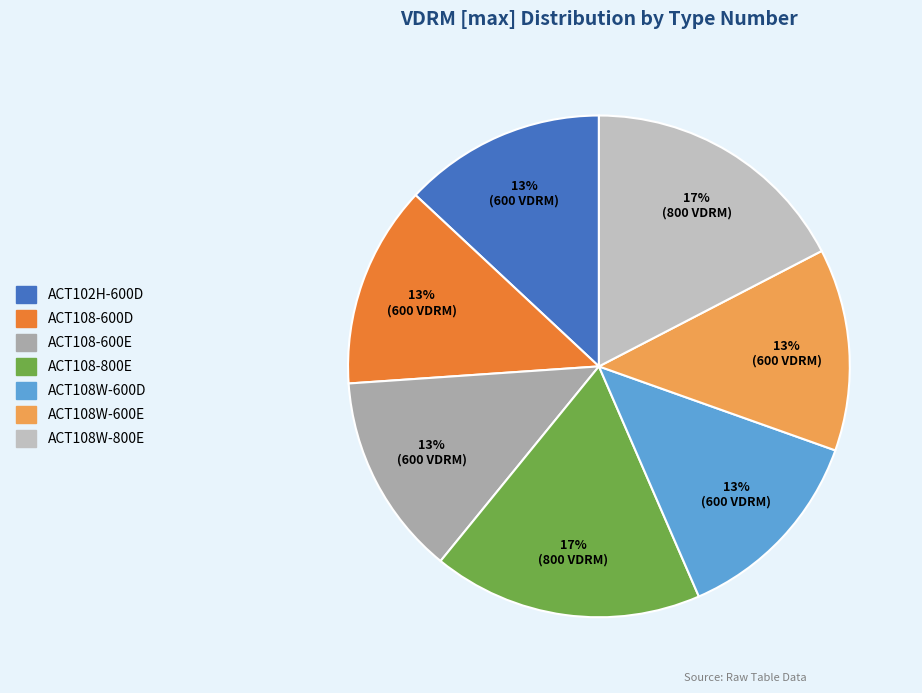

Is there a majority slice in this chart?

No